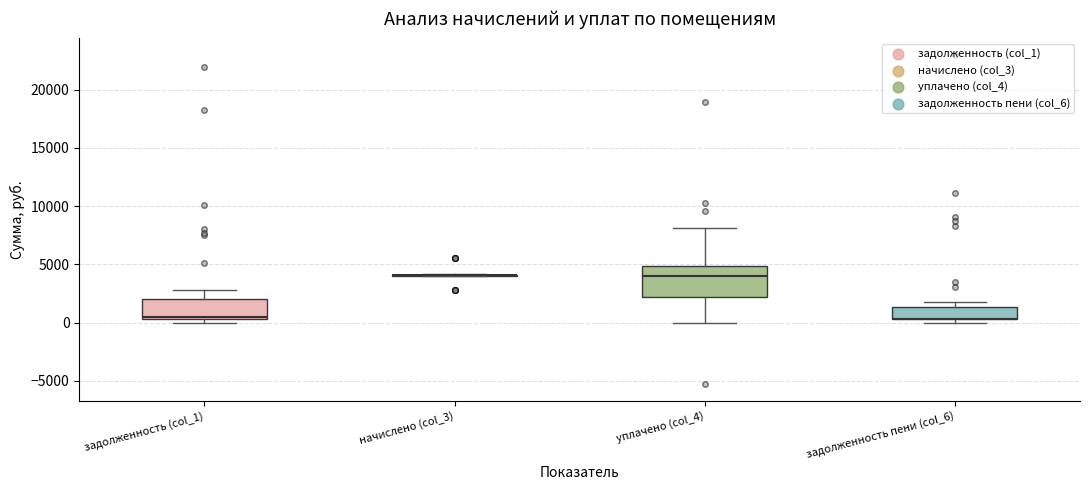

Where is the lower edge of the box for уплачено (col_4) on the y-axis? The values are not printed on the chart, so give them approximately, as read against the axis.

2000